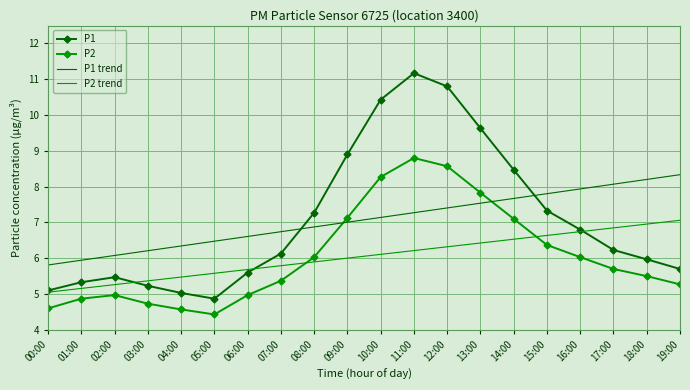

Rank the series at 14:00 from highest to lowest value.

P1, P1 trend, P2, P2 trend